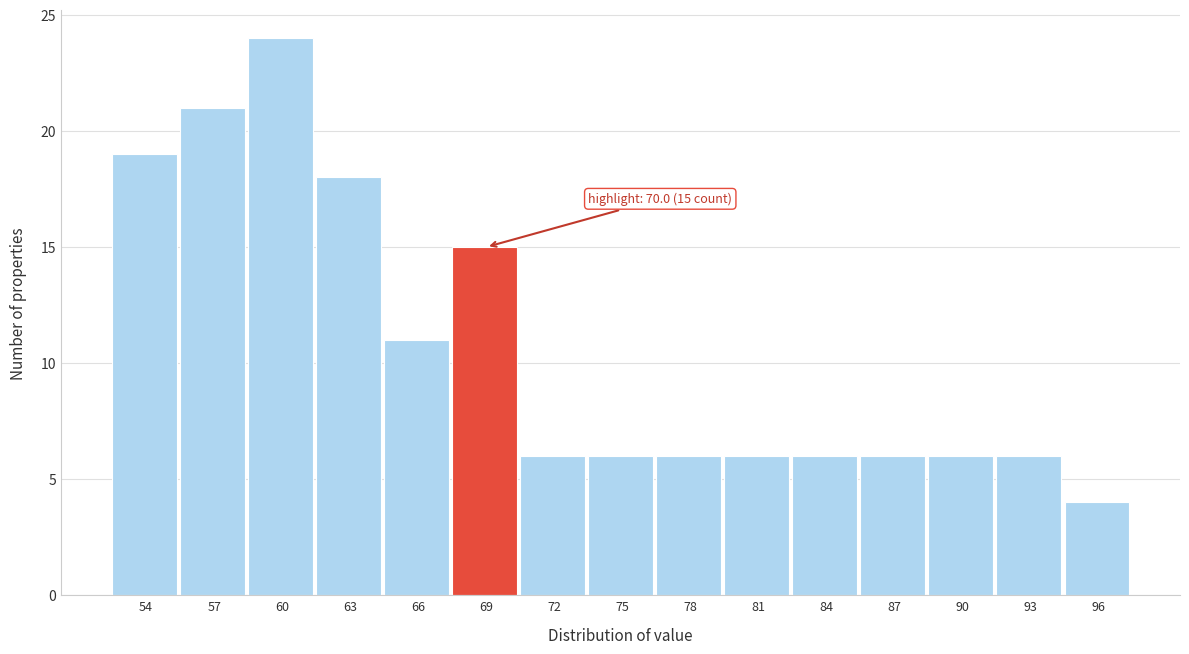

Reading left to right, list all the values displayed in this chart.

54=19	57=21	60=24	63=18	66=11	69=15	72=6	75=6	78=6	81=6	84=6	87=6	90=6	93=6	96=4